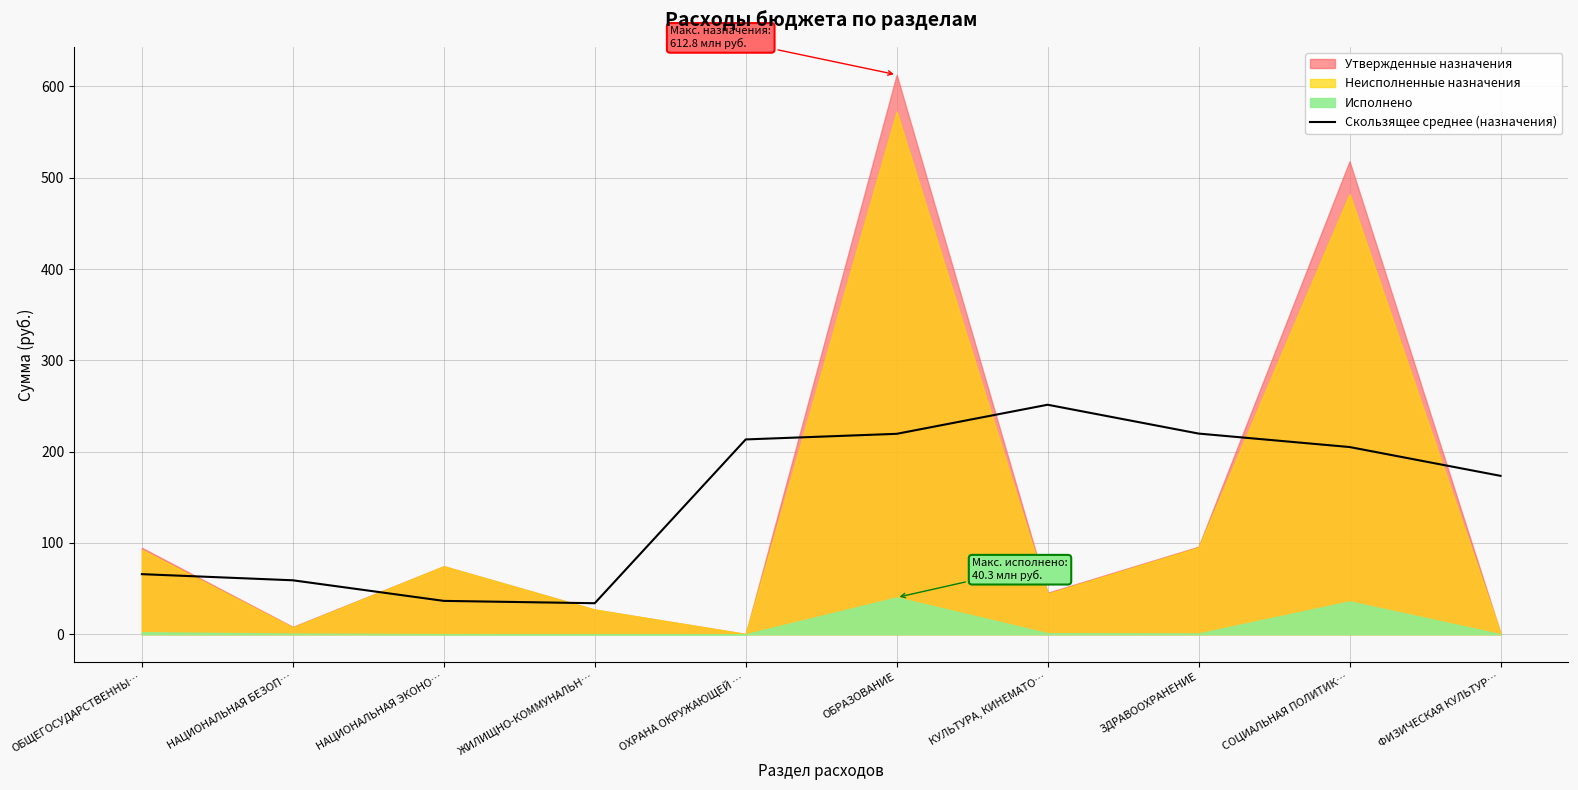

What is the label of the 7th point from the left?

КУЛЬТУРА, КИНЕМАТО…